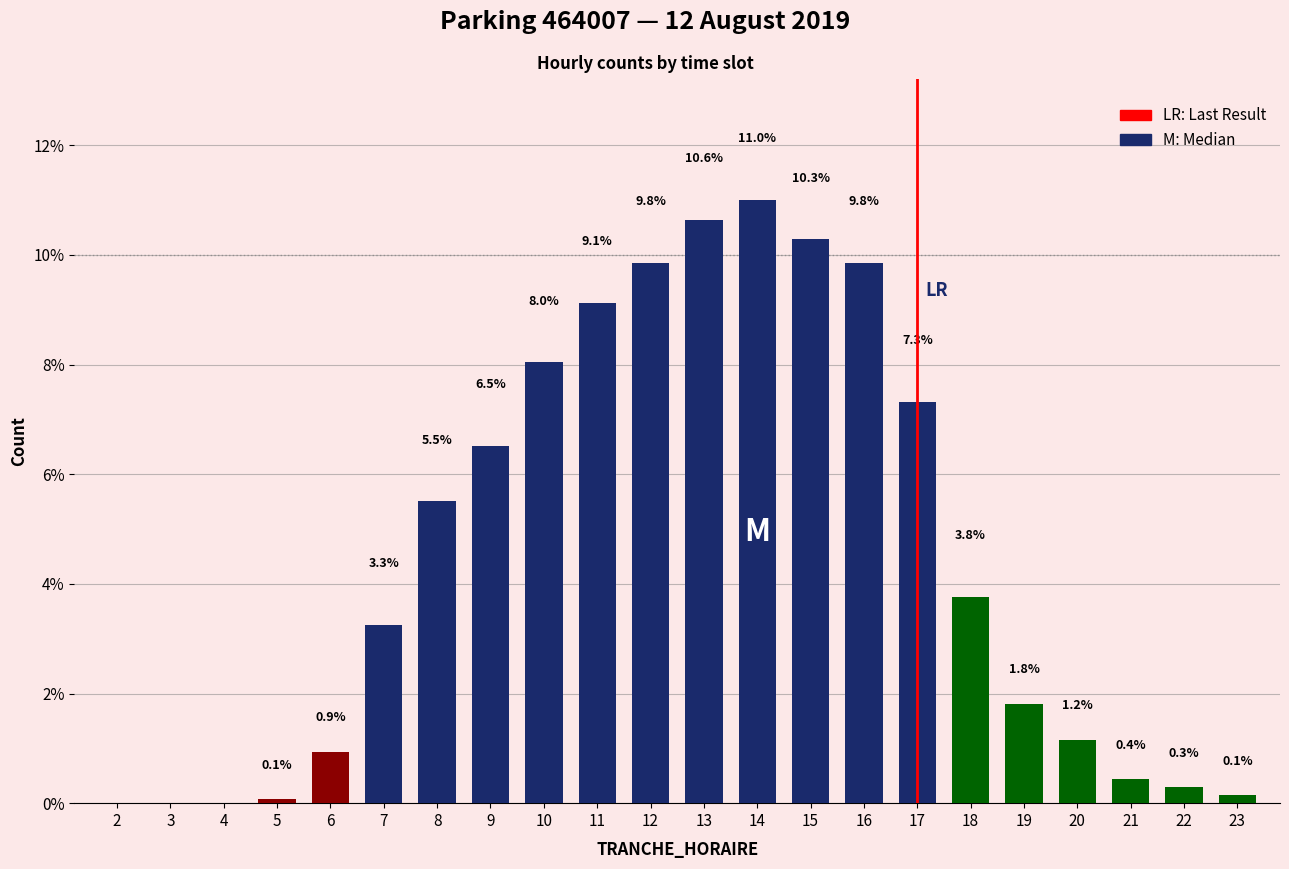

Reading right to left, list all the values displayed in this chart.

23=0.1	22=0.3	21=0.4	20=1.2	19=1.8	18=3.8	17=7.3	16=9.8	15=10.3	14=11.0	13=10.6	12=9.8	11=9.1	10=8.0	9=6.5	8=5.5	7=3.3	6=0.9	5=0.1	4=0.0	3=0.0	2=0.0